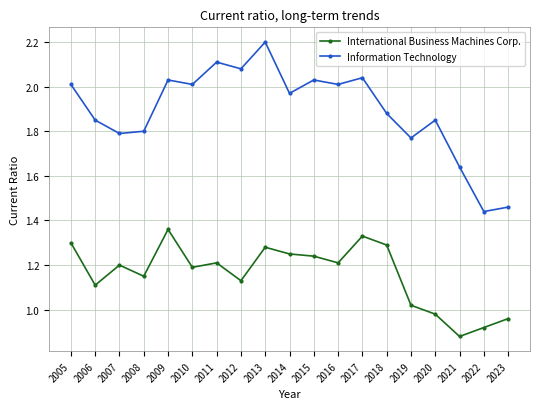

True or false: International Business Machines Corp. has more than 2 interior local peaks.

True